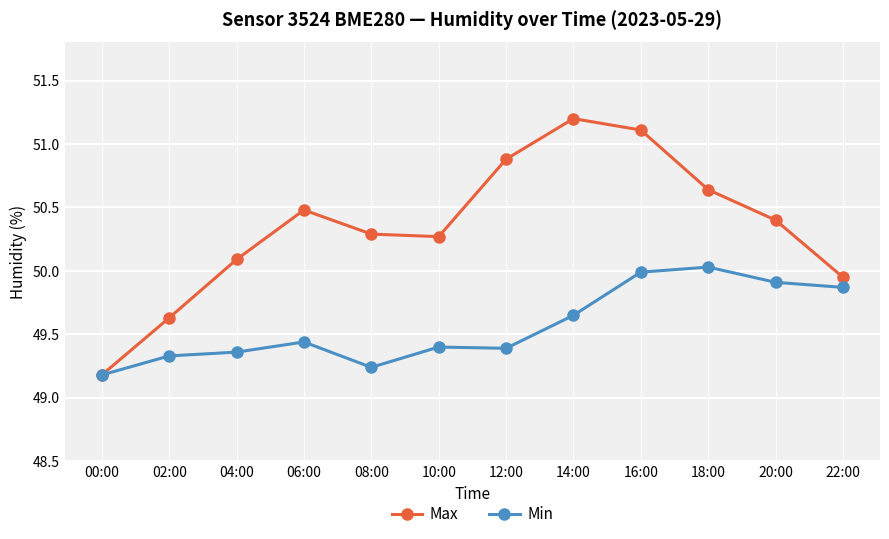

List the series in order of their peak value, lowest first.

Min, Max